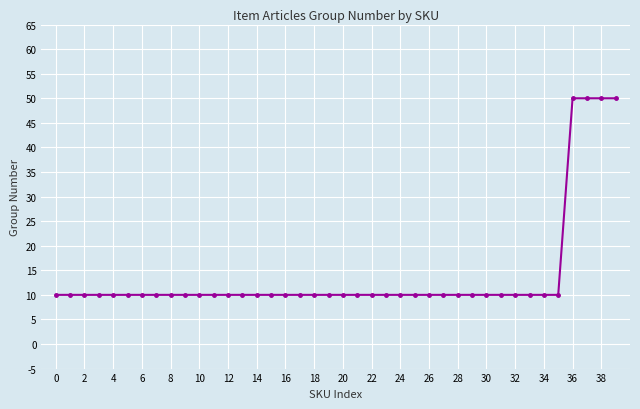

How many lines are shown in the chart?

1